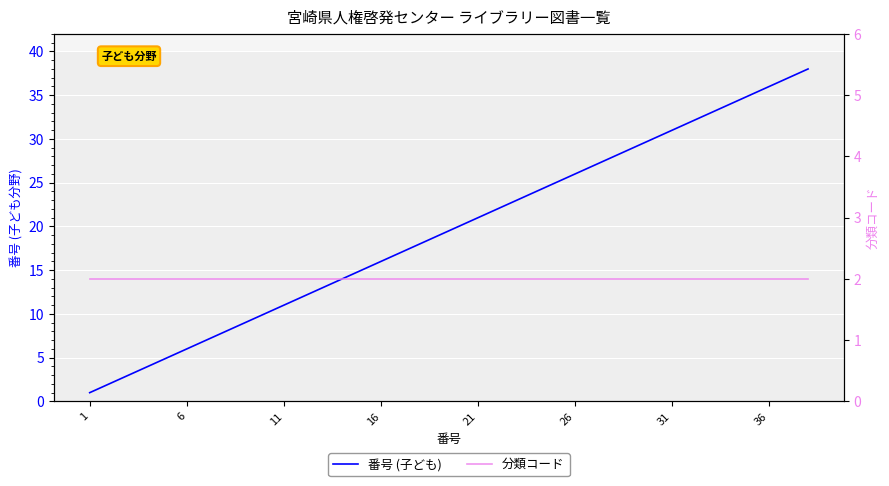

List the series in order of their overall mean, lowest first.

分類コード, 番号 (子ども)